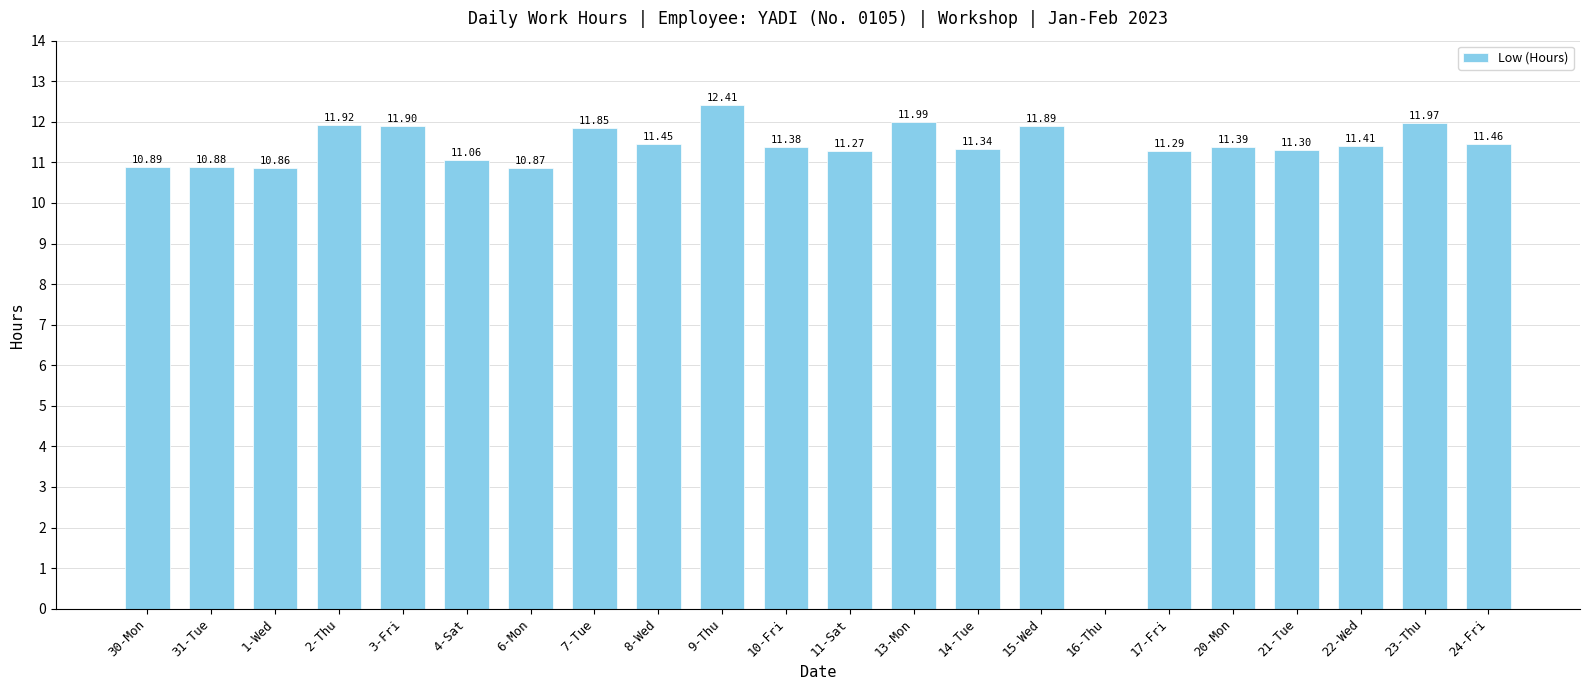

At which label does the data first exceed 11?

2-Thu